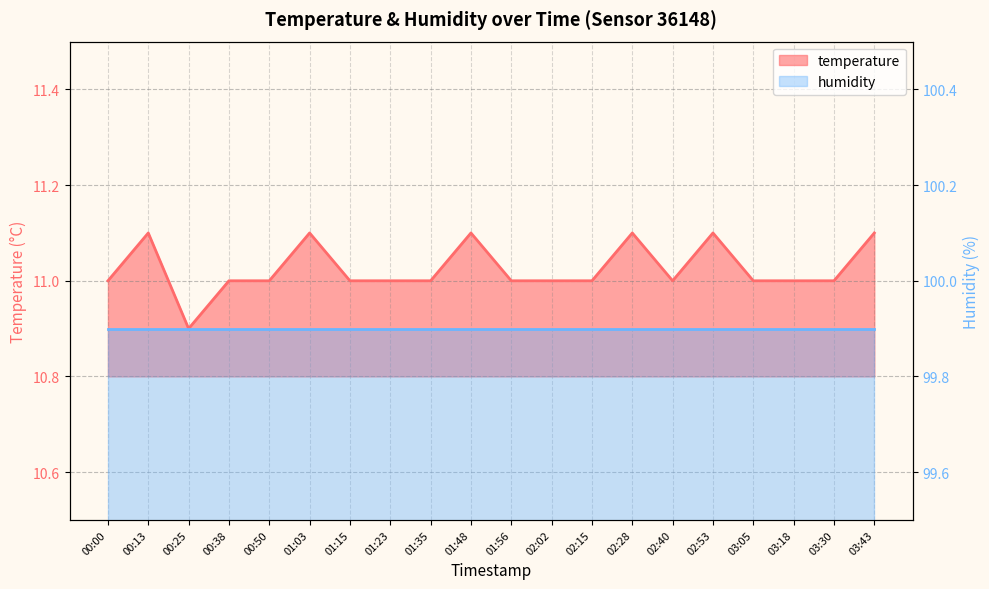

Count the number of values greater than 11.

6